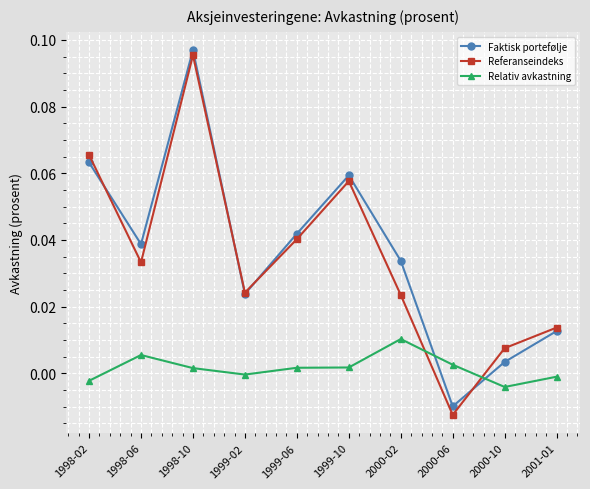

Between 1999-06 and 2000-06, which series saw the biggest shift?

Referanseindeks